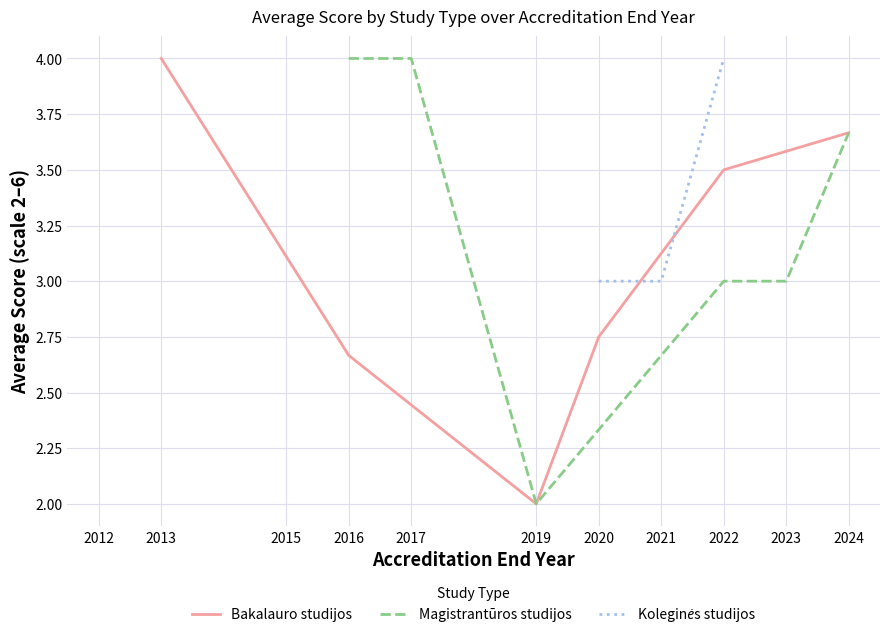

Is it true that Bakalauro studijos equals 2.0 at 2019?

True